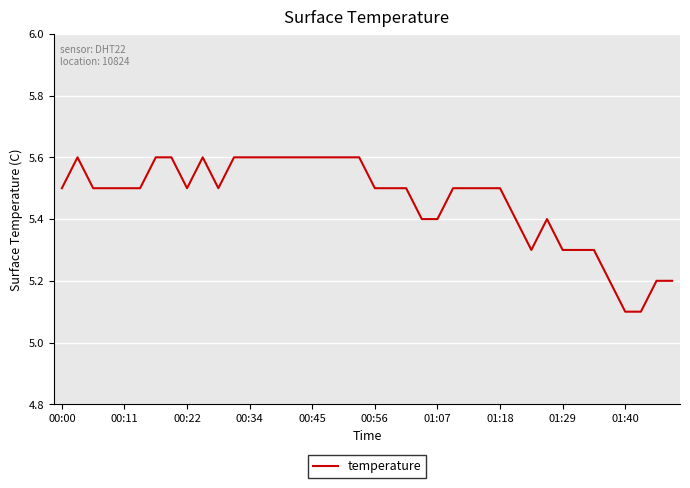

What is the greatest value displayed?

5.6